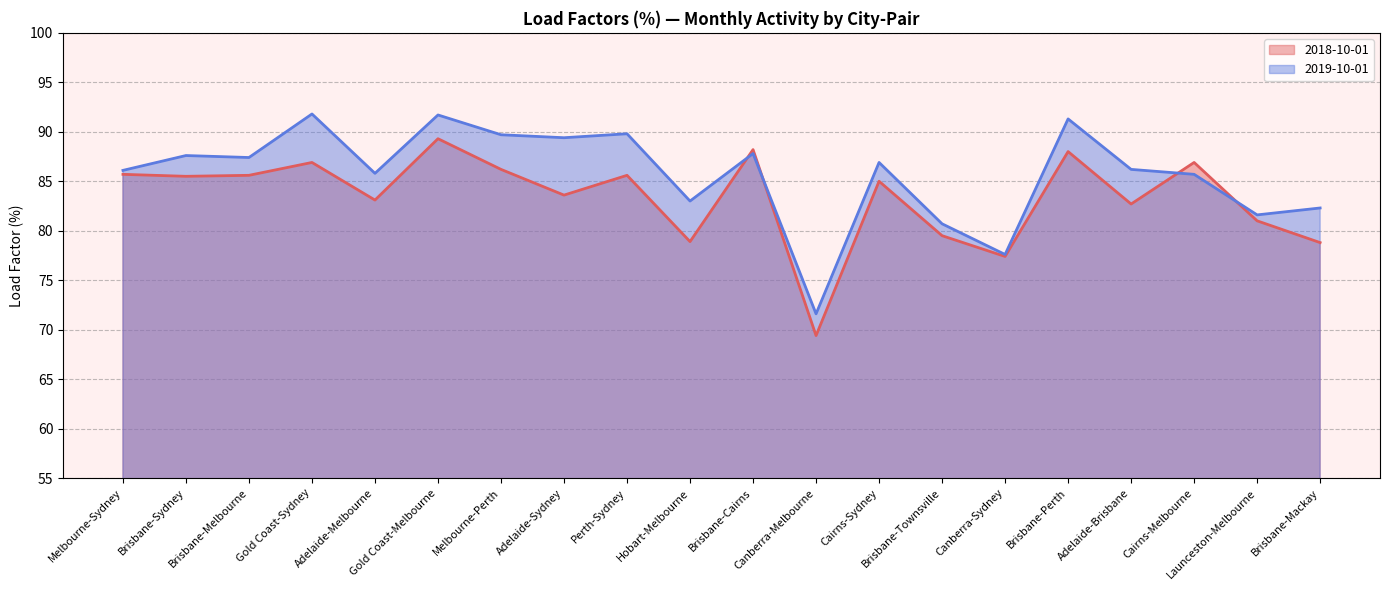

In 2018-10-01, how many points are higher than both neighbors (excluding endpoints)?

7